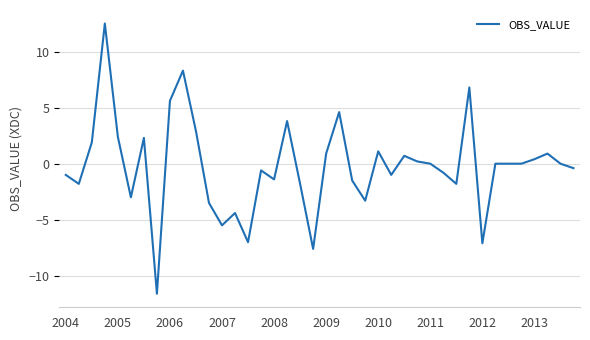

What is the difference between the maximum and minimum values?

24.1